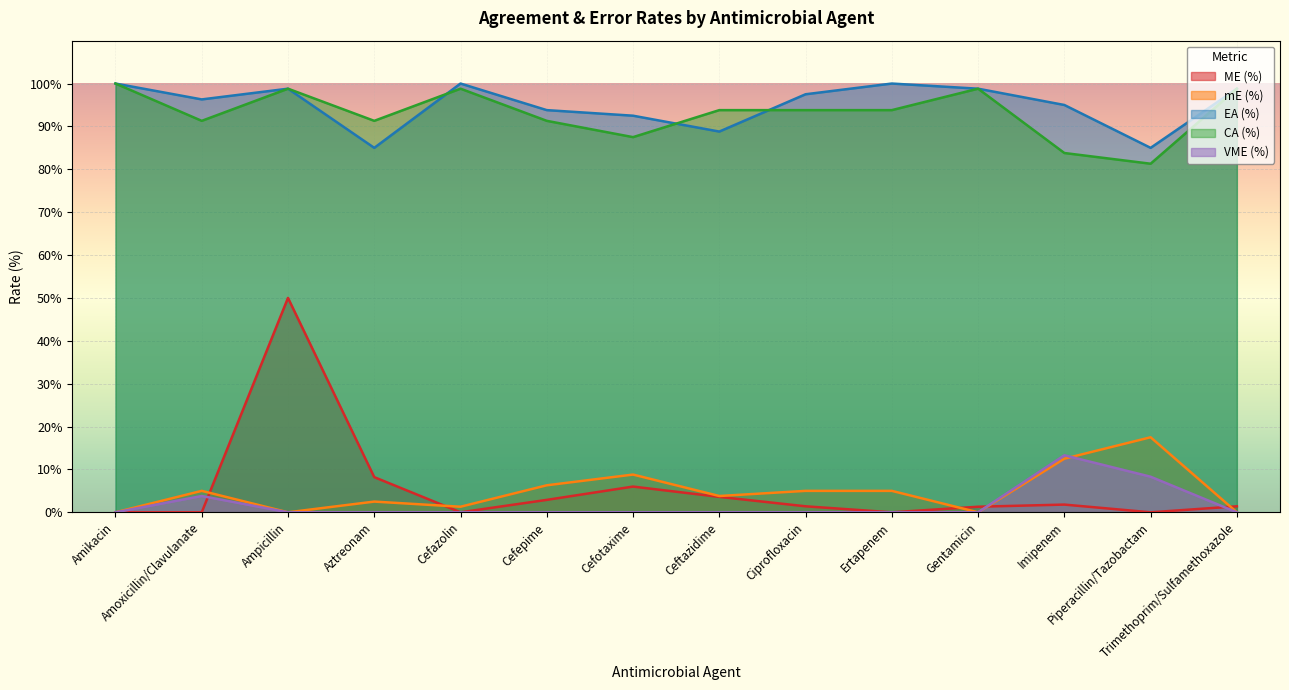

Reading left to right, transcribe all the data shown in this chart.

ME (%): Amikacin=0.0	Amoxicillin/Clavulanate=0.0	Ampicillin=50.0	Aztreonam=8.2	Cefazolin=0.0	Cefepime=2.9	Cefotaxime=6.0	Ceftazidime=3.6	Ciprofloxacin=1.4	Ertapenem=0.0	Gentamicin=1.3	Imipenem=1.8	Piperacillin/Tazobactam=0.0	Trimethoprim/Sulfamethoxazole=1.4
mE (%): Amikacin=0.0	Amoxicillin/Clavulanate=5.0	Ampicillin=0.0	Aztreonam=2.5	Cefazolin=1.3	Cefepime=6.3	Cefotaxime=8.8	Ceftazidime=3.8	Ciprofloxacin=5.0	Ertapenem=5.0	Gentamicin=0.0	Imipenem=12.5	Piperacillin/Tazobactam=17.5	Trimethoprim/Sulfamethoxazole=0.0
EA (%): Amikacin=100.0	Amoxicillin/Clavulanate=96.3	Ampicillin=98.8	Aztreonam=85.0	Cefazolin=100.0	Cefepime=93.8	Cefotaxime=92.5	Ceftazidime=88.8	Ciprofloxacin=97.5	Ertapenem=100.0	Gentamicin=98.8	Imipenem=95.0	Piperacillin/Tazobactam=85.0	Trimethoprim/Sulfamethoxazole=98.8
CA (%): Amikacin=100.0	Amoxicillin/Clavulanate=91.3	Ampicillin=98.8	Aztreonam=91.3	Cefazolin=98.8	Cefepime=91.3	Cefotaxime=87.5	Ceftazidime=93.8	Ciprofloxacin=93.8	Ertapenem=93.8	Gentamicin=98.8	Imipenem=83.8	Piperacillin/Tazobactam=81.3	Trimethoprim/Sulfamethoxazole=98.8
VME (%): Amikacin=0.0	Amoxicillin/Clavulanate=3.8	Ampicillin=0.0	Aztreonam=0.0	Cefazolin=0.0	Cefepime=0.0	Cefotaxime=0.0	Ceftazidime=0.0	Ciprofloxacin=0.0	Ertapenem=0.0	Gentamicin=0.0	Imipenem=13.3	Piperacillin/Tazobactam=8.3	Trimethoprim/Sulfamethoxazole=0.0